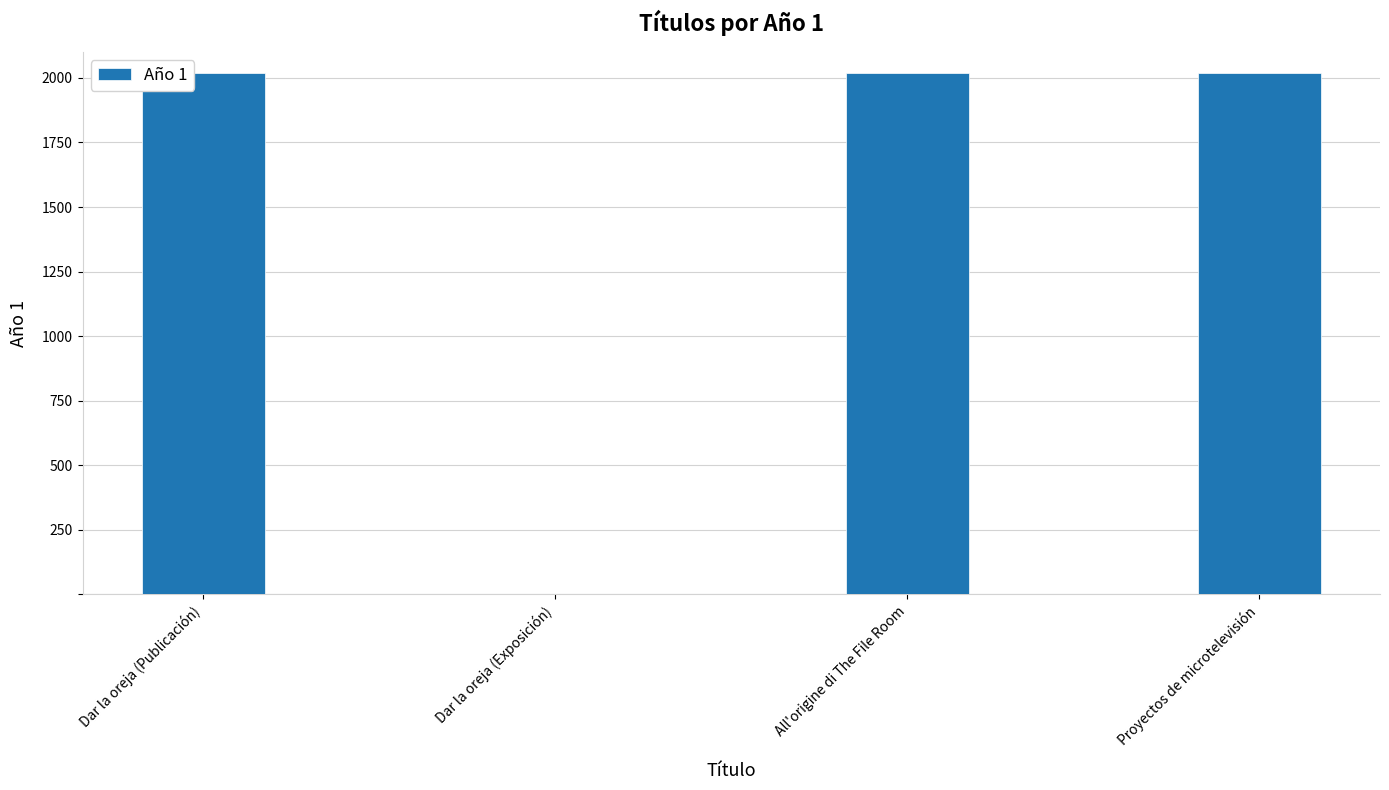

What is the maximum value shown in the chart?

2019